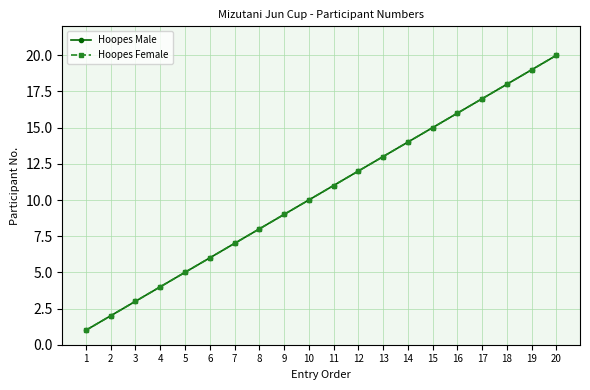

True or false: Hoopes Female and Hoopes Male cross at least once.

False